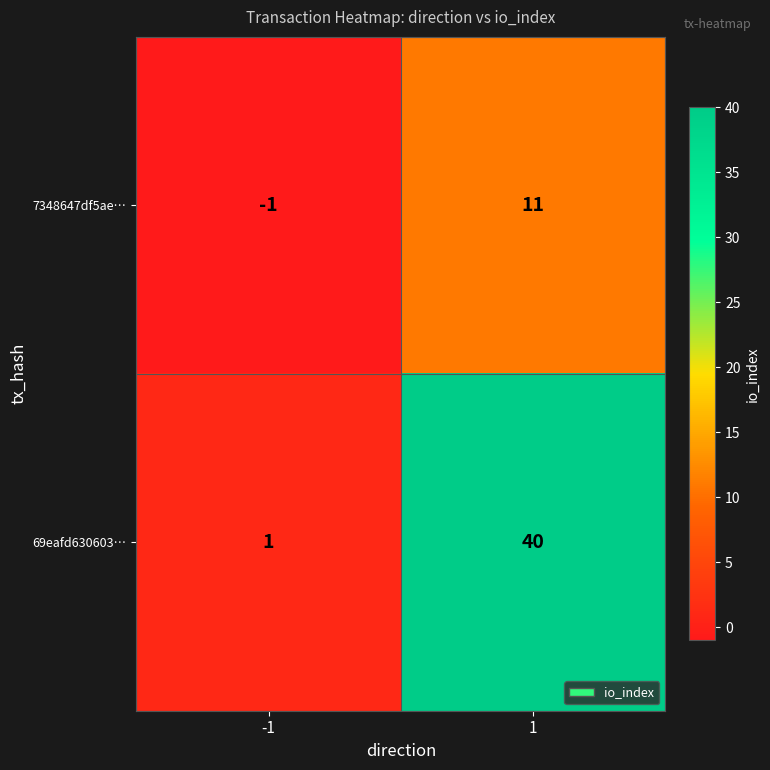

How many distinct data groups are displayed?

2